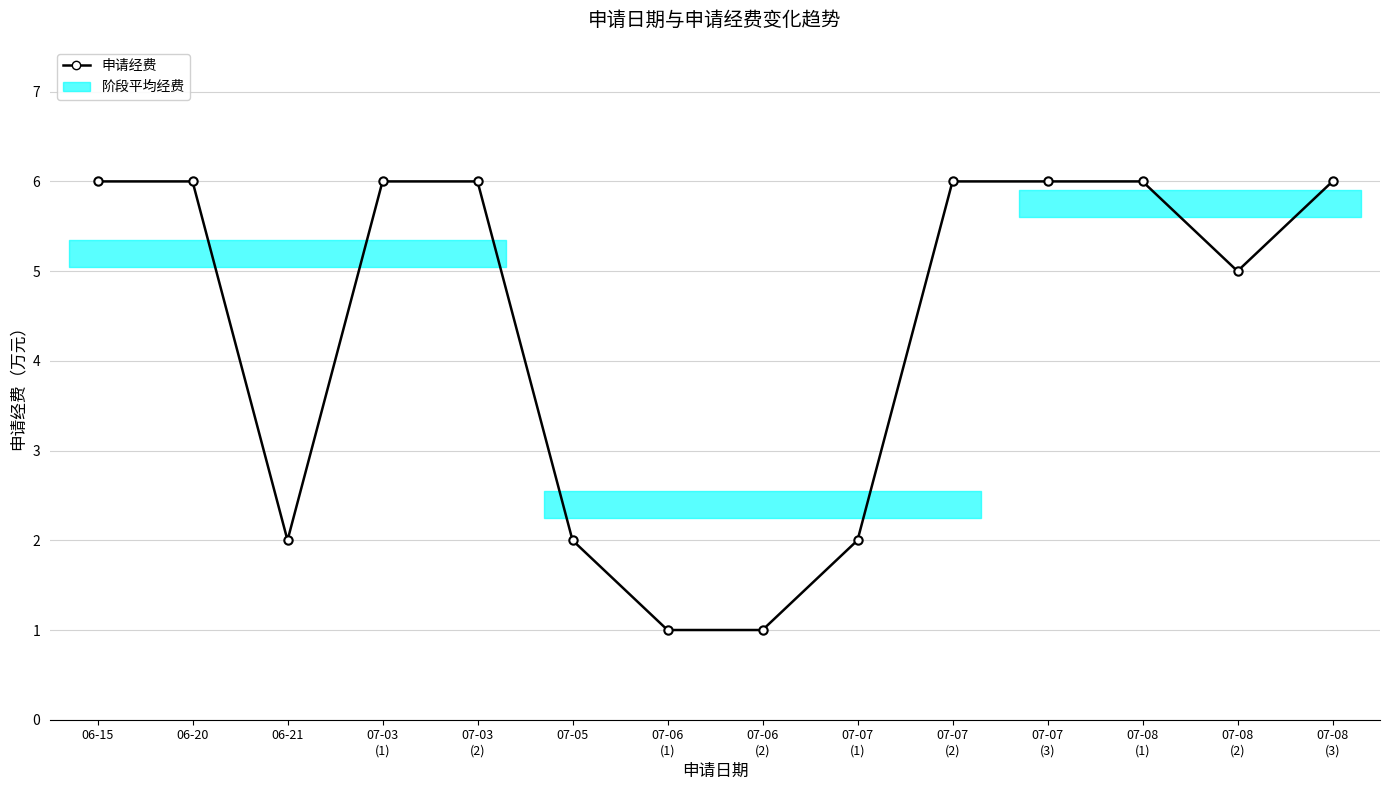

What is the change in value from 07-03
(1) to 07-06
(2)?

-5